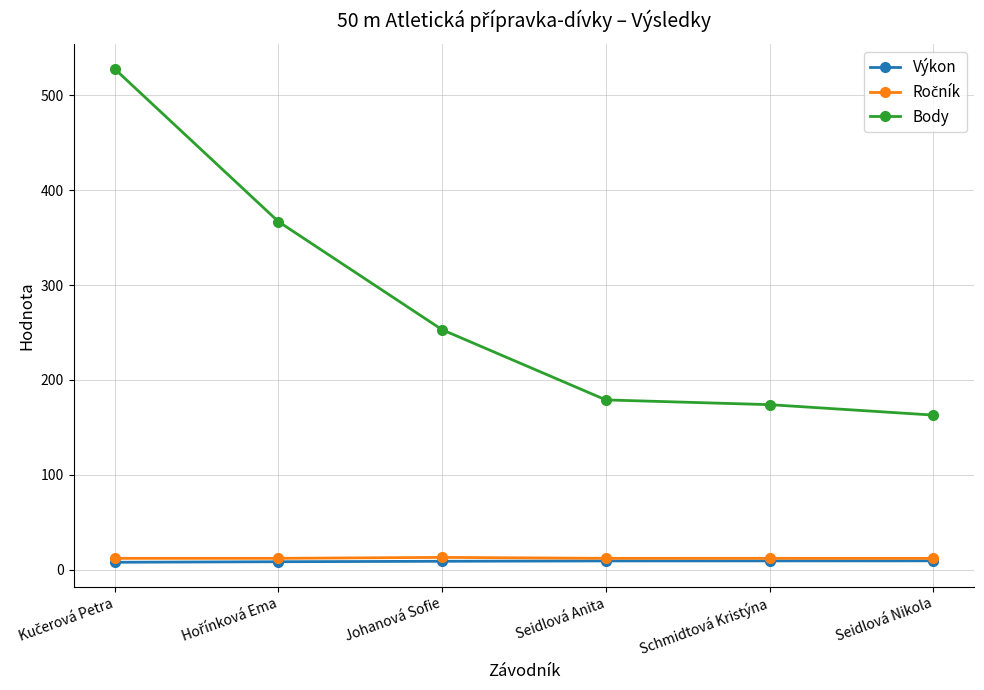

What is the value of the Body point at the 4th from the left?

179.0